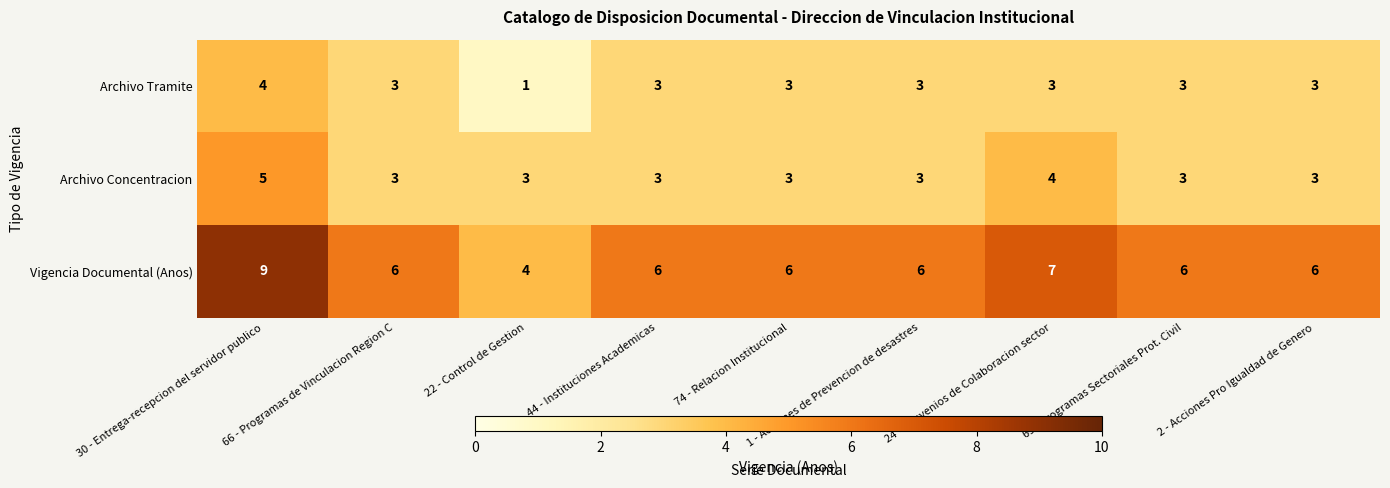

At which category does the chart reach its minimum across all series?

22 - Control de Gestion